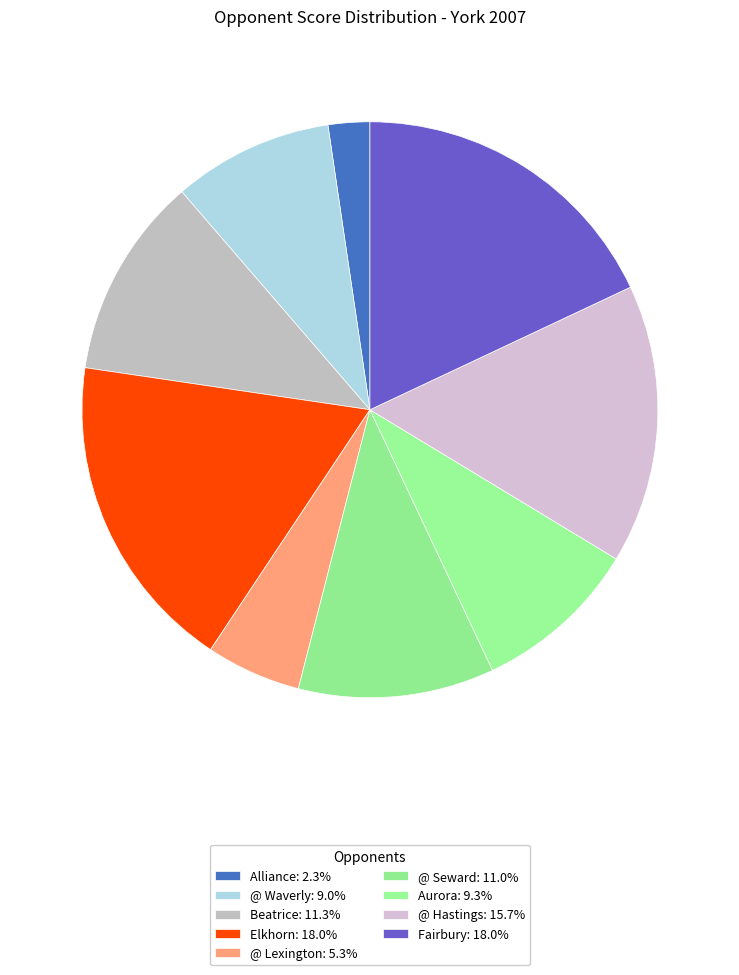

To the nearest percent, what is the difference between the largest and smallest slice percentages?

16%